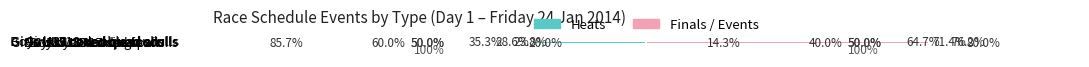

The value of Heats at Girls U17 coxed four is -60.0. True or false?

True